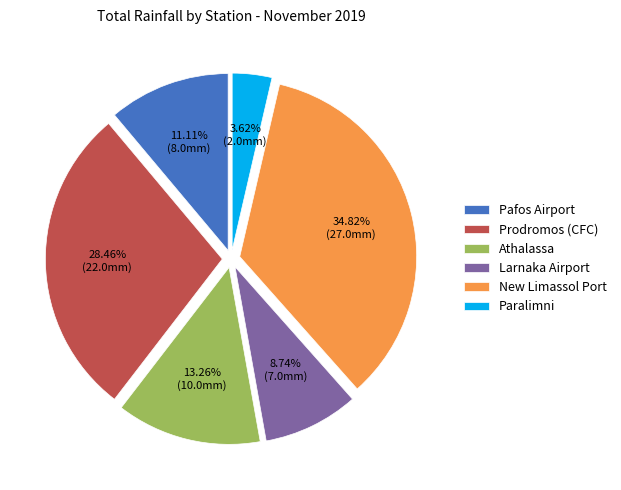

Rank the categories by value from highest to lowest.

New Limassol Port, Prodromos (CFC), Athalassa, Pafos Airport, Larnaka Airport, Paralimni